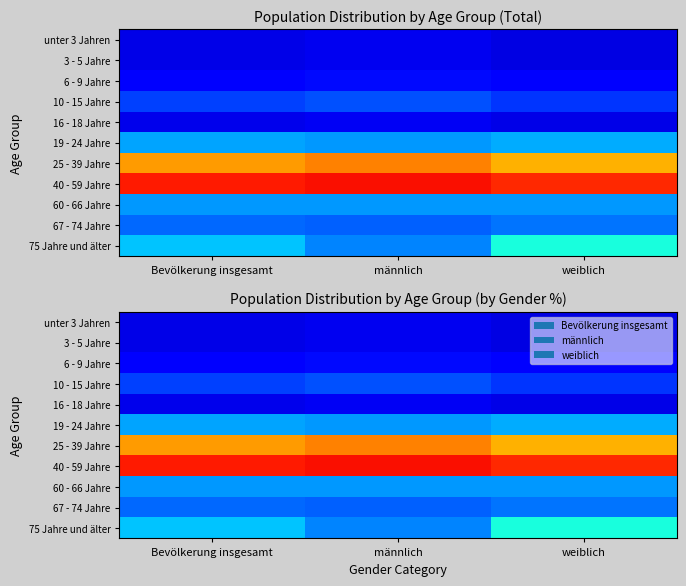

At which category is the sum across all series the highest?

Bevölkerung insgesamt